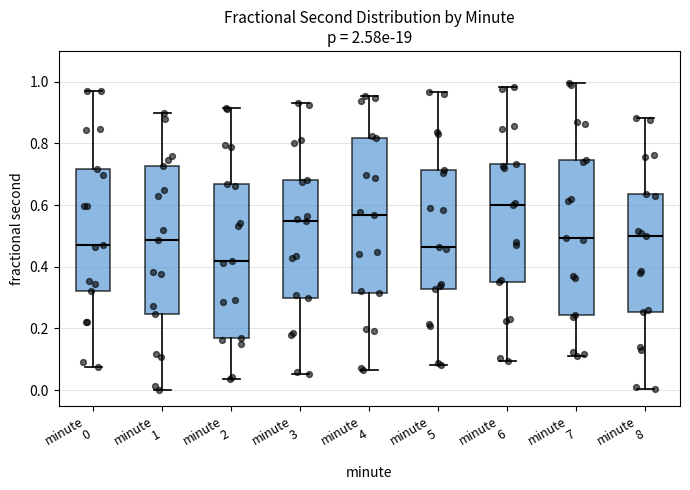

Reading left to right, transcribe this box plot: for each box, give where its median line is, the range the box spans, and where its two whiskers end, as read against the y-axis. The values are not printed on the chart, so give them approximately, as read against the axis.

minute 0: median 0.48, box 0.32 to 0.72, whiskers 0.08 to 0.98
minute 1: median 0.48, box 0.24 to 0.72, whiskers 0.00 to 0.90
minute 2: median 0.42, box 0.18 to 0.66, whiskers 0.04 to 0.92
minute 3: median 0.54, box 0.30 to 0.68, whiskers 0.06 to 0.94
minute 4: median 0.56, box 0.32 to 0.82, whiskers 0.06 to 0.96
minute 5: median 0.46, box 0.32 to 0.72, whiskers 0.08 to 0.96
minute 6: median 0.60, box 0.36 to 0.74, whiskers 0.10 to 0.98
minute 7: median 0.50, box 0.24 to 0.74, whiskers 0.10 to 1.00
minute 8: median 0.50, box 0.26 to 0.64, whiskers 0.00 to 0.88